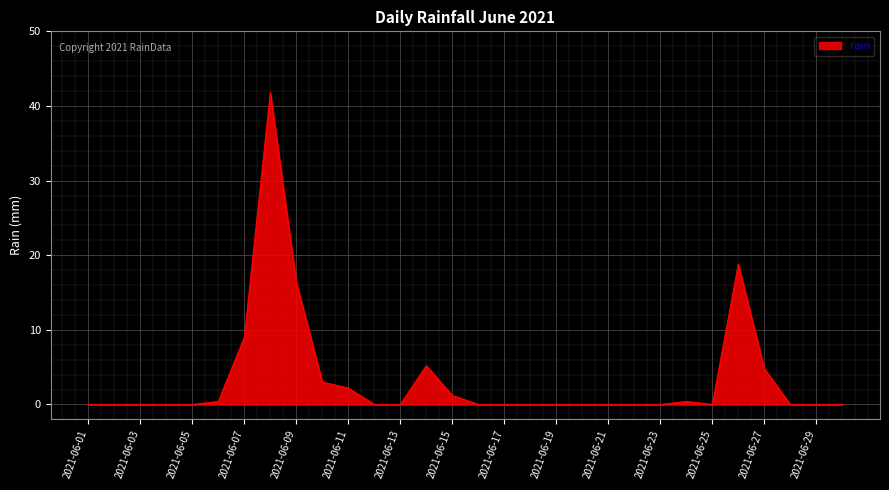

Does the chart display data point markers on the line(s)?

No